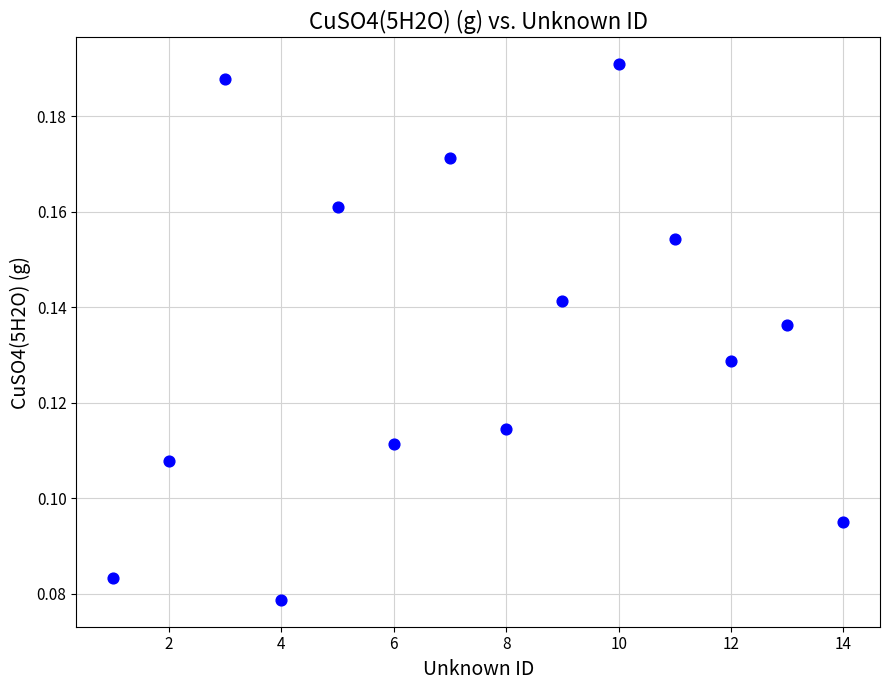

What is the range of X values (max minus min)?

13.0